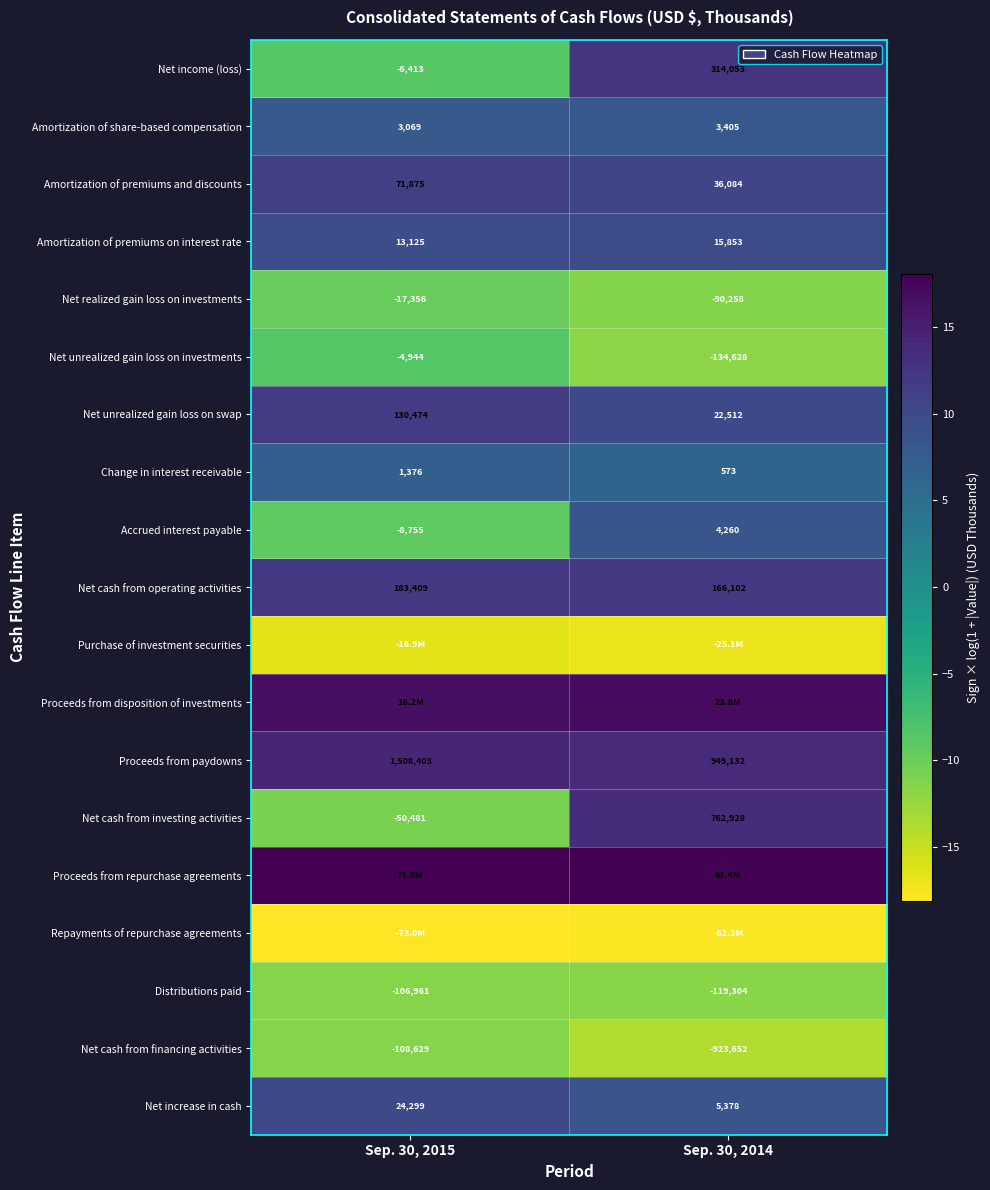

Is the value of Net cash from operating activities at Sep. 30, 2015 greater than the value of Distributions paid at Sep. 30, 2015?

Yes